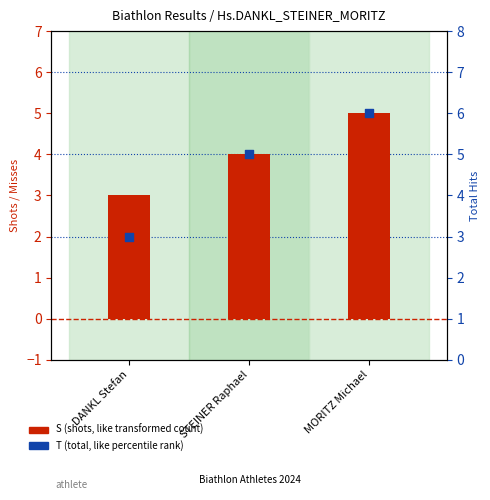

Is the value of T (total) at DANKL Stefan greater than the value of S (shots) at MORITZ Michael?

No